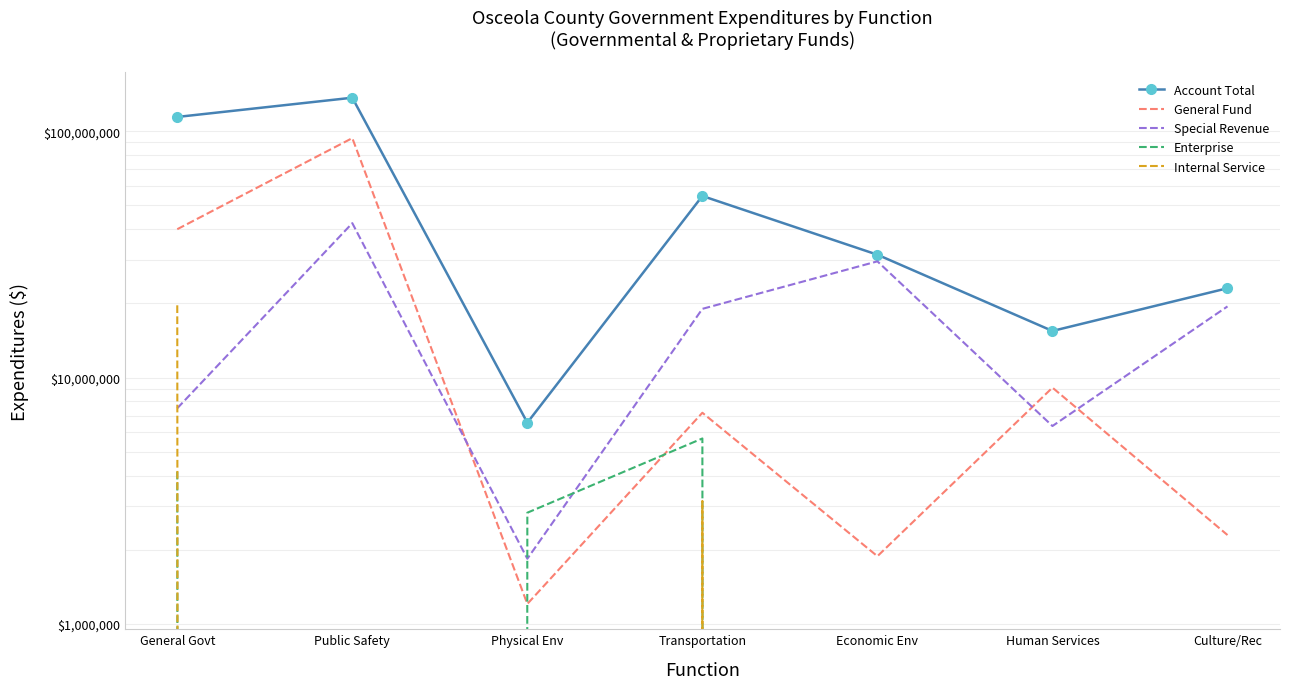

How many Enterprise values are between 0 and 4145196?

6